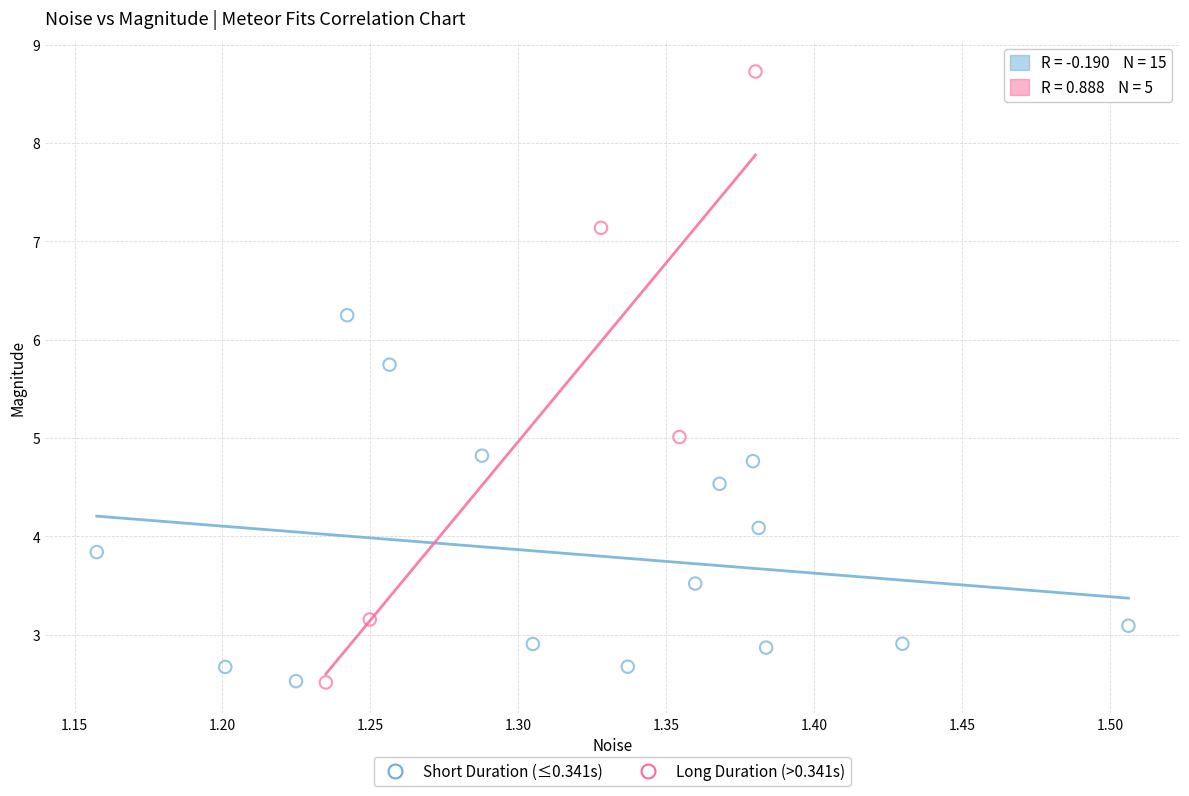

Which series contains the highest Y value?

Long Duration (>0.341s)